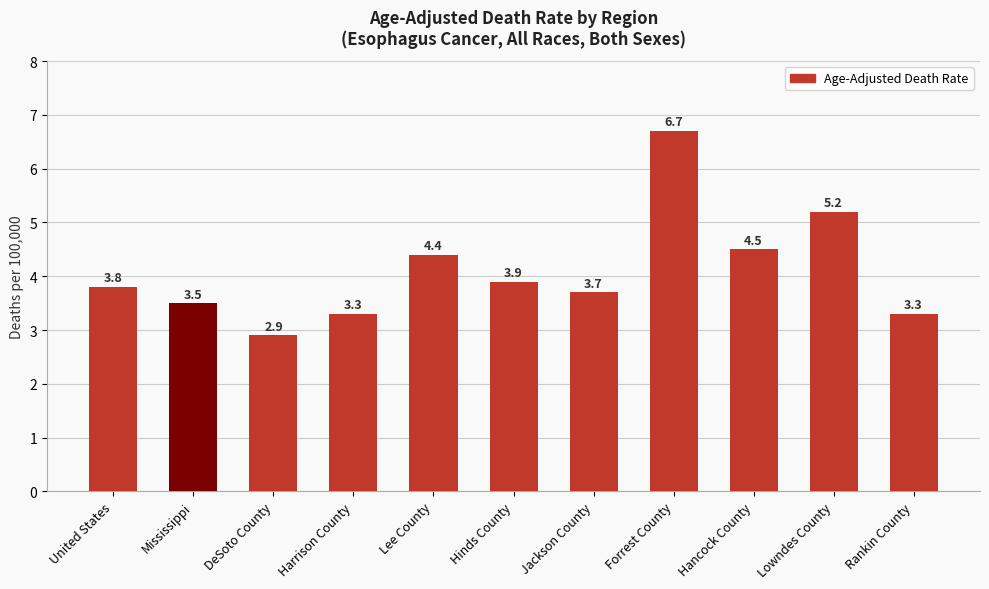

How many data points does each series have?

11